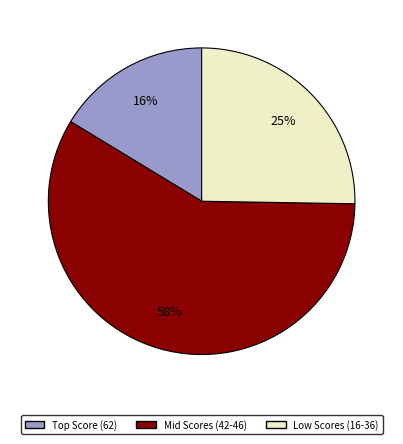

Combined, do Mid Scores (42-46) and Low Scores (16-36) account for over 50%?

Yes